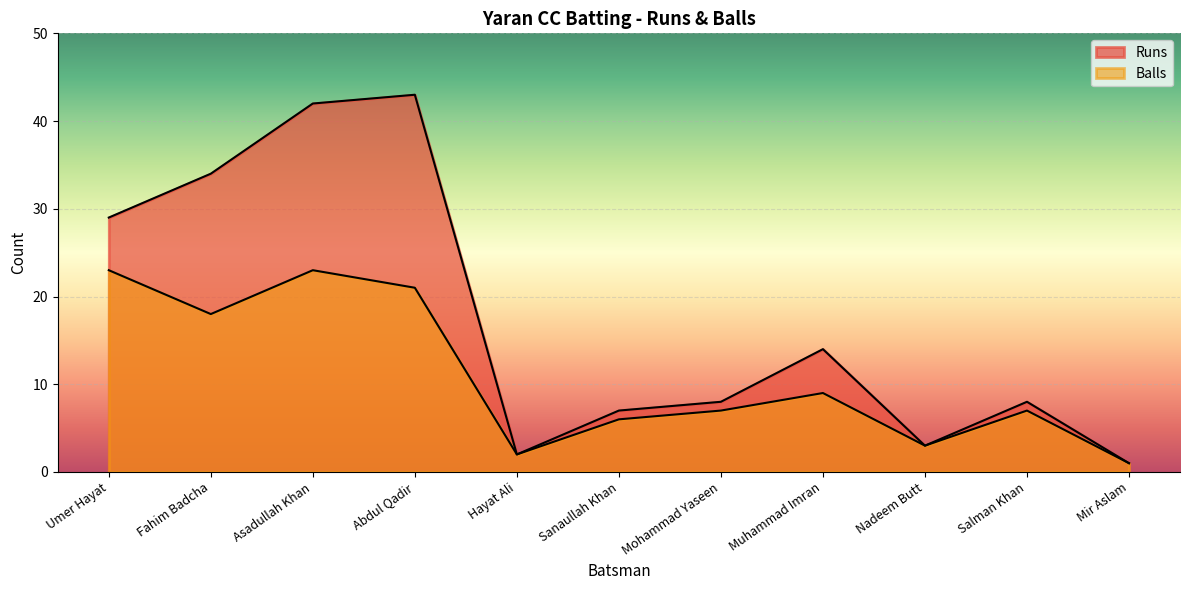

Where is the first local minimum for Balls?

Fahim Badcha